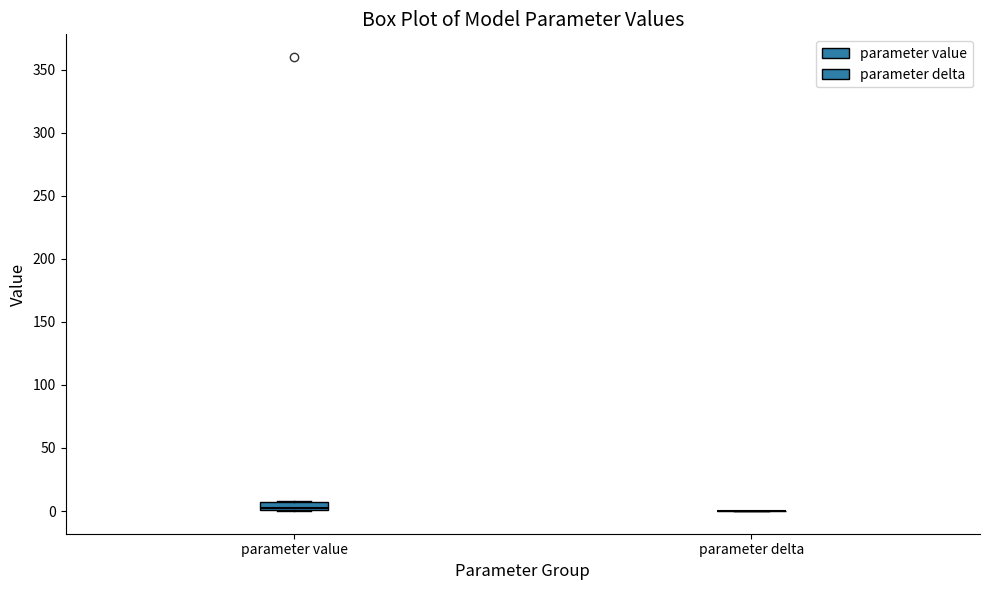

Which box is the tallest, from its lower edge to its upper edge?

parameter value